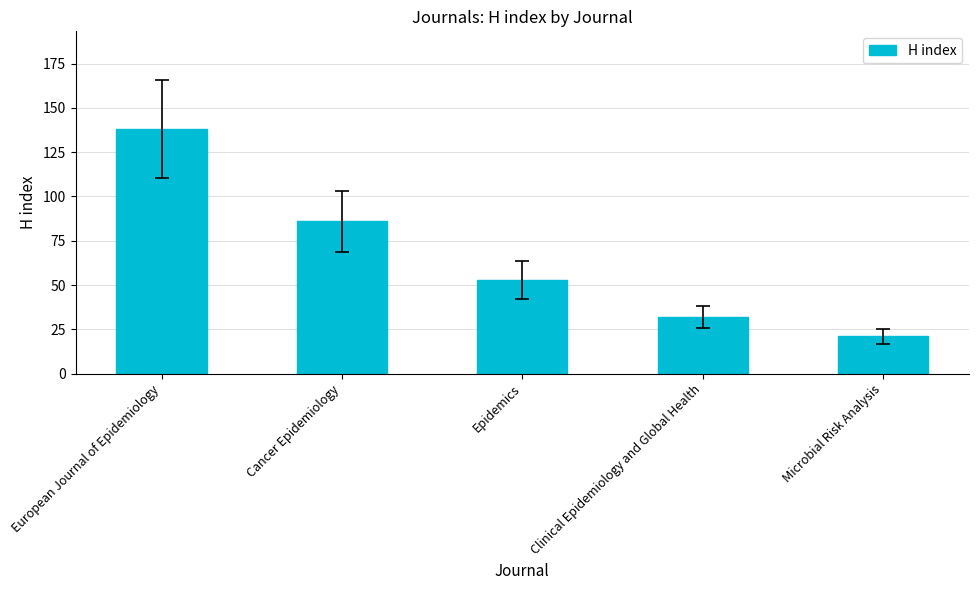

Reading left to right, list all the values displayed in this chart.

European Journal of Epidemiology=138	Cancer Epidemiology=86	Epidemics=53	Clinical Epidemiology and Global Health=32	Microbial Risk Analysis=21